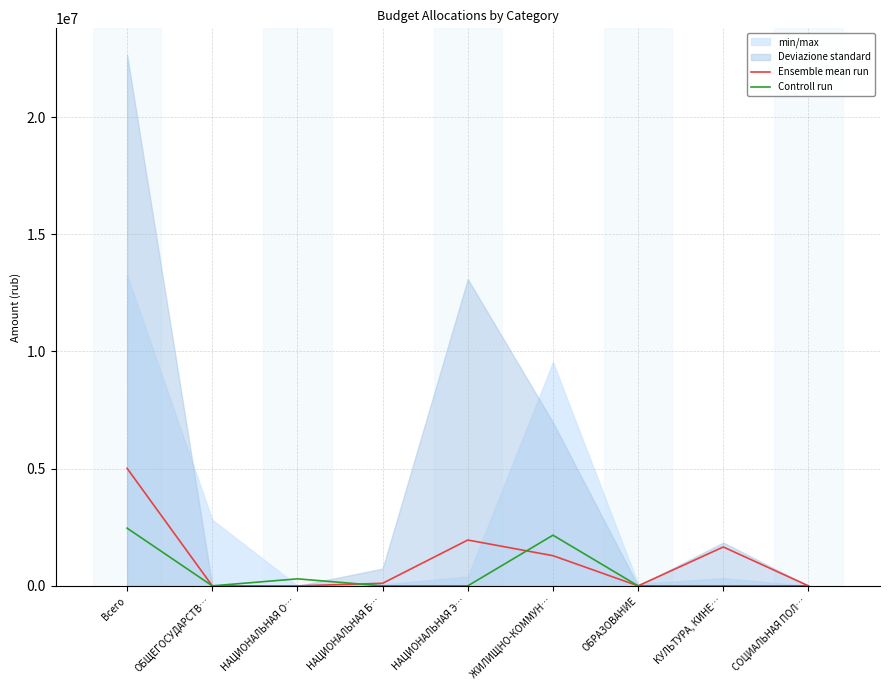

What position from the left is НАЦИОНАЛЬНАЯ Э…?

5